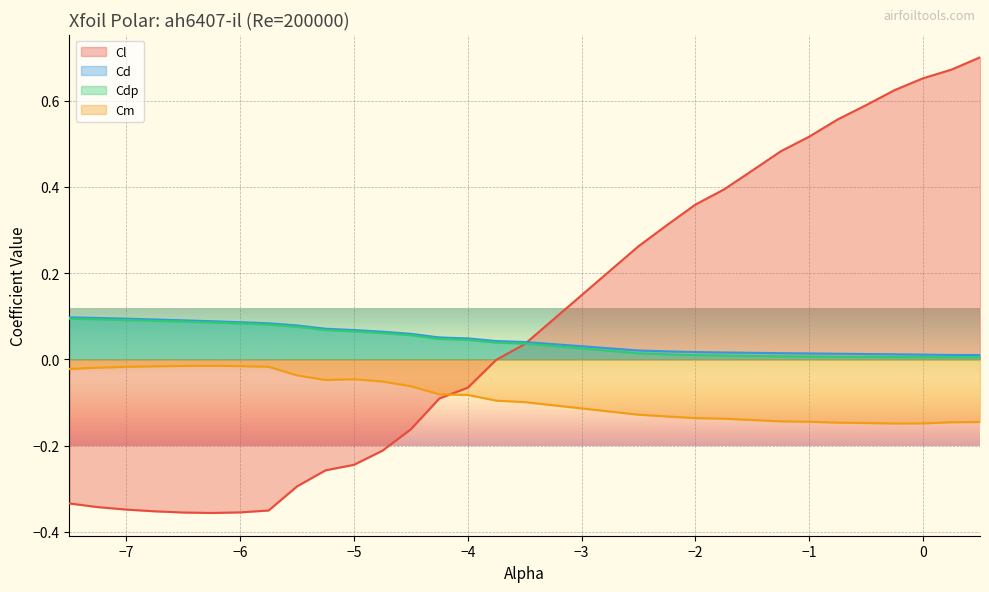

What position from the left is -7.25?

2